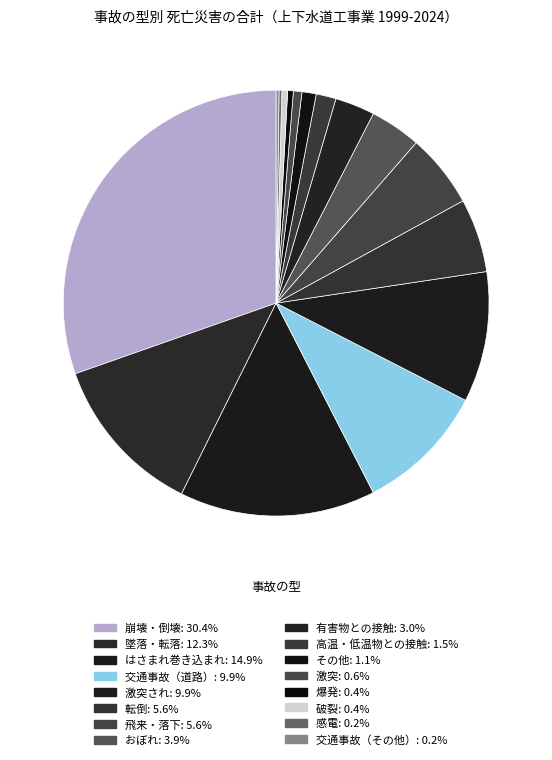

How many slices are in this pie chart?

16